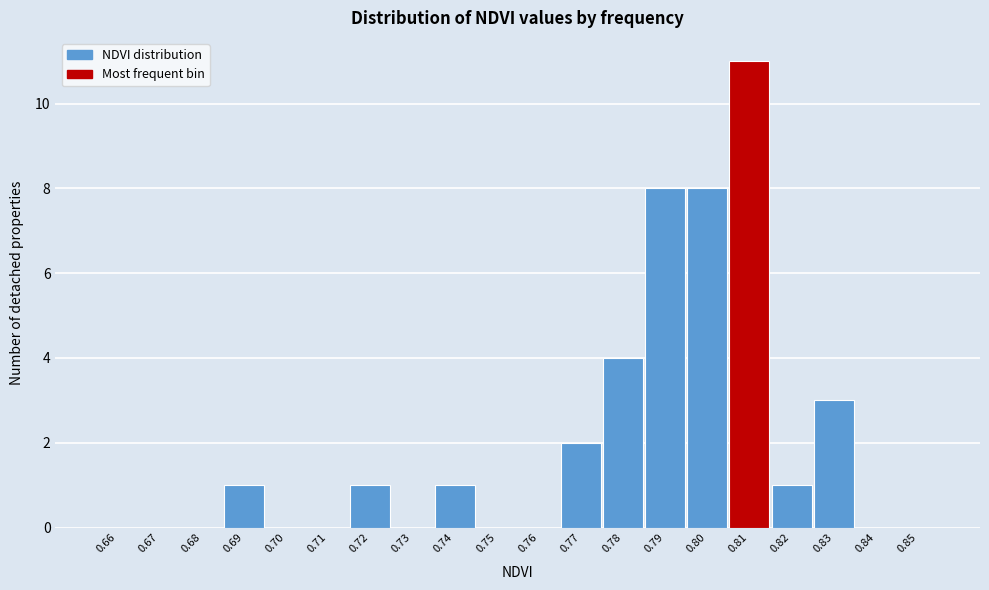

Reading left to right, transcribe all the data shown in this chart.

0.66=0	0.67=0	0.68=0	0.69=1	0.70=0	0.71=0	0.72=1	0.73=0	0.74=1	0.75=0	0.76=0	0.77=2	0.78=4	0.79=8	0.80=8	0.81=11	0.82=1	0.83=3	0.84=0	0.85=0